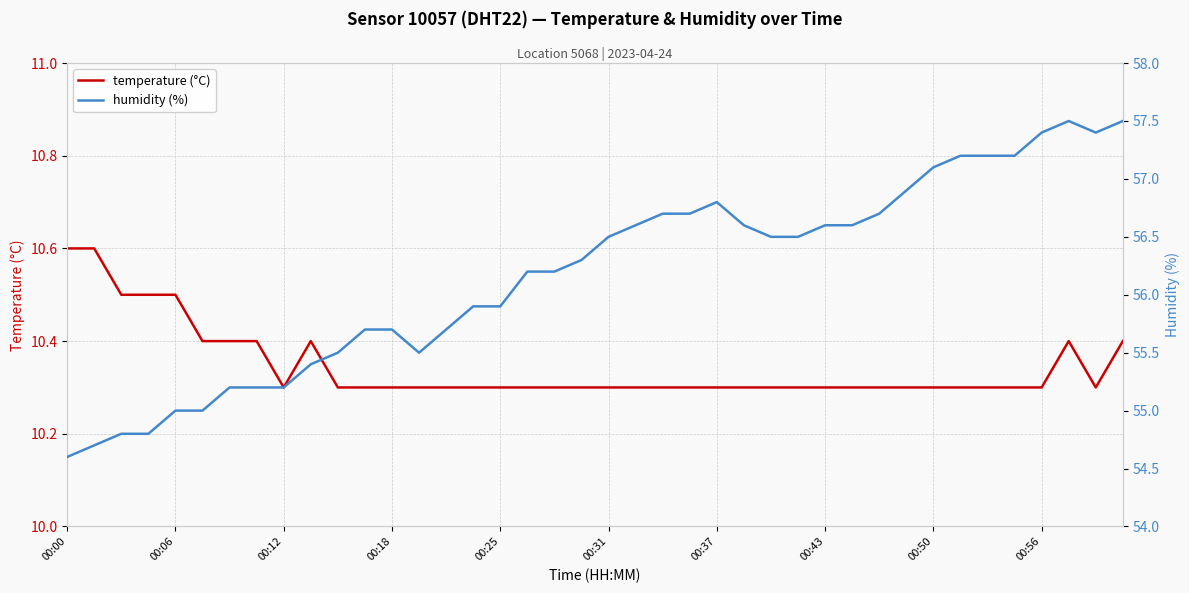

How many temperature (°C) values are between 10 and 11?

40